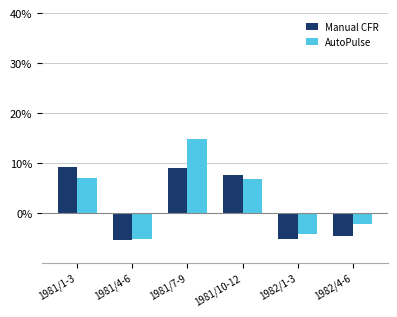

Is it true that AutoPulse equals 6.9 at 1981/1-3?

True